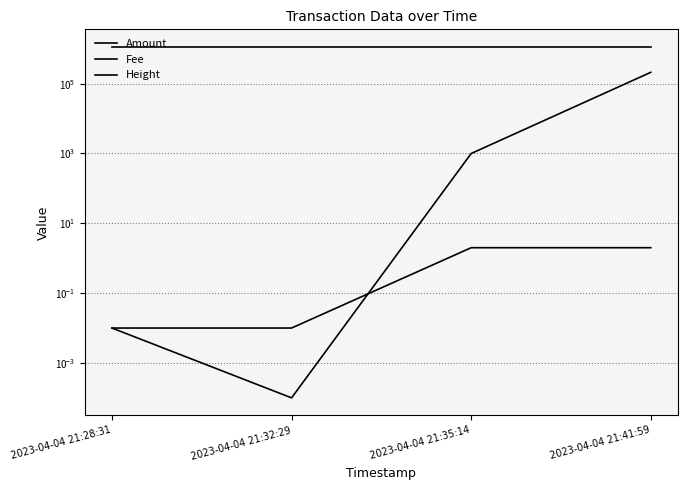

Between 2023-04-04 21:28:31 and 2023-04-04 21:35:14, which series saw the biggest shift?

Amount